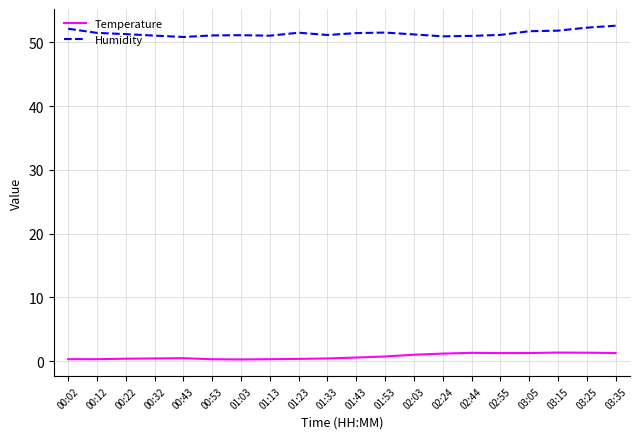

The Humidity series shows 52.1 at 00:02. True or false?

True